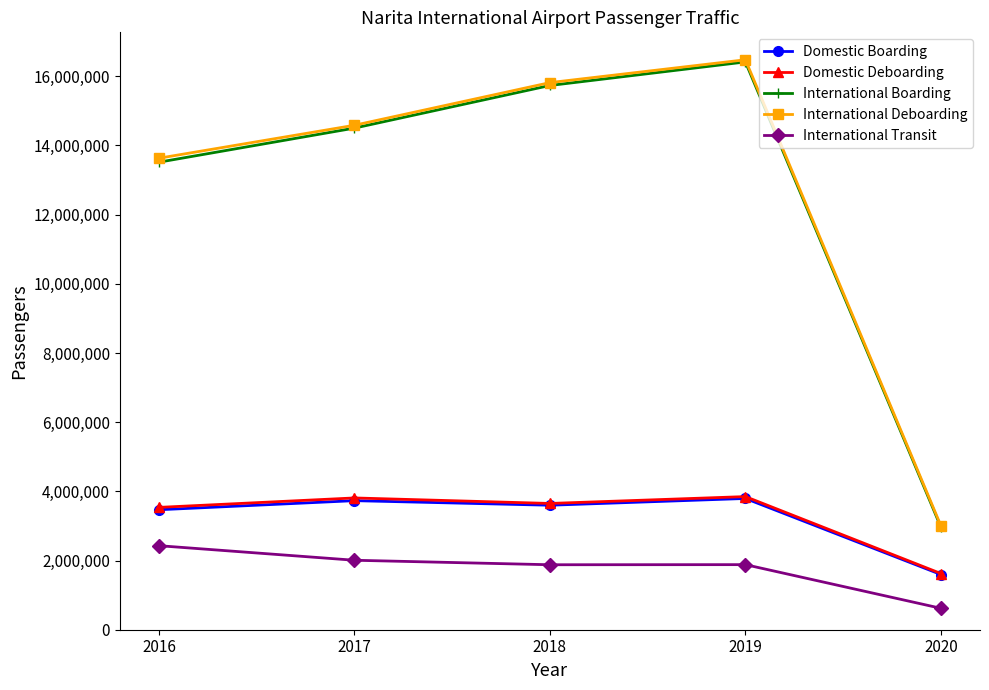

What is the value of the International Deboarding point at the 4th from the left?

16476278